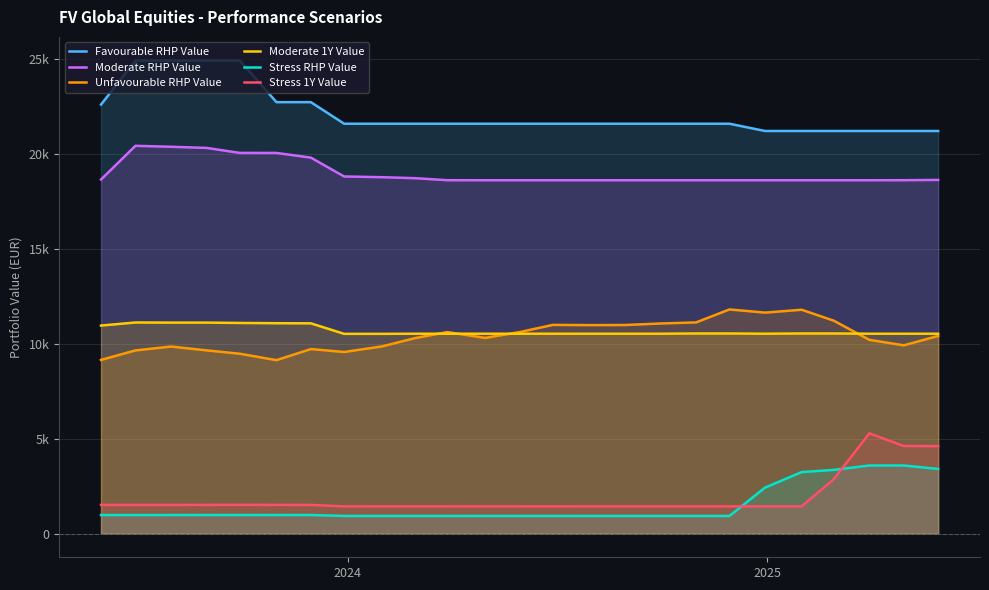

What is the greatest value displayed?

24930.3